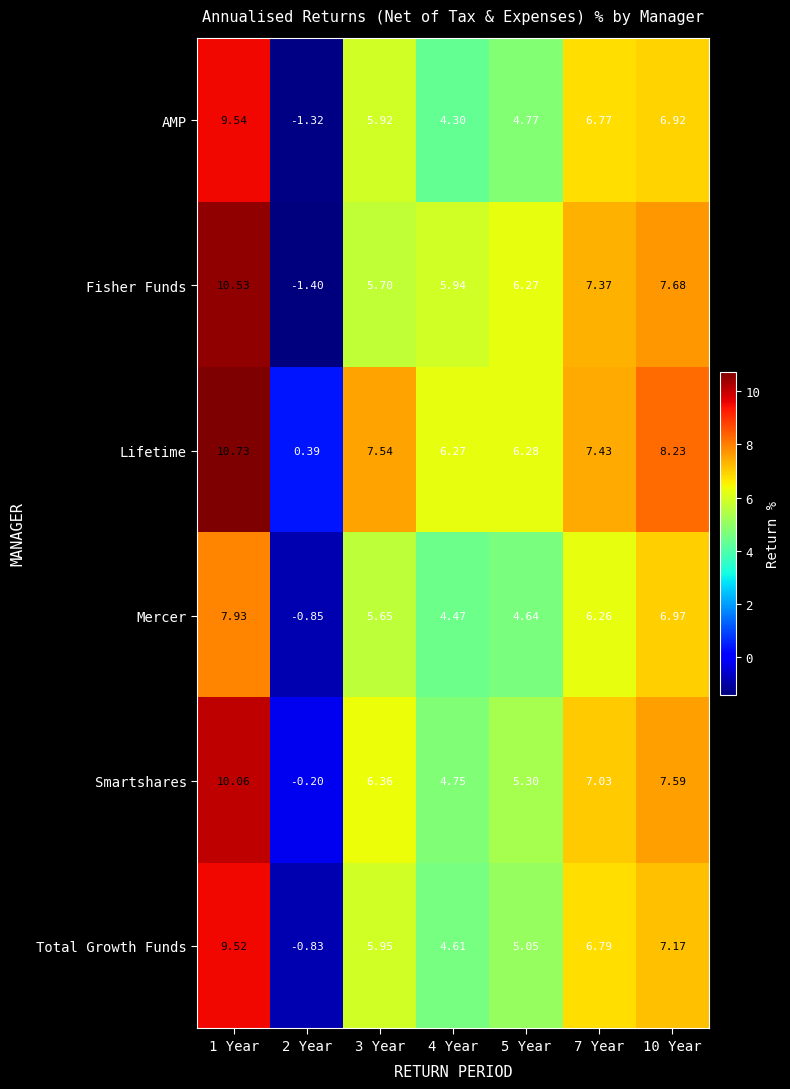

Which series has the largest total across all categories?

Lifetime